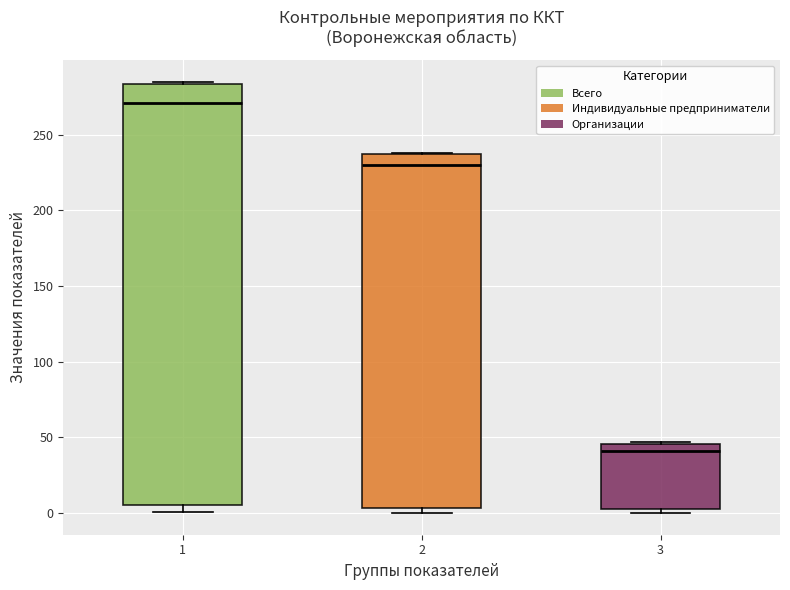

Which box has the highest median line?

1